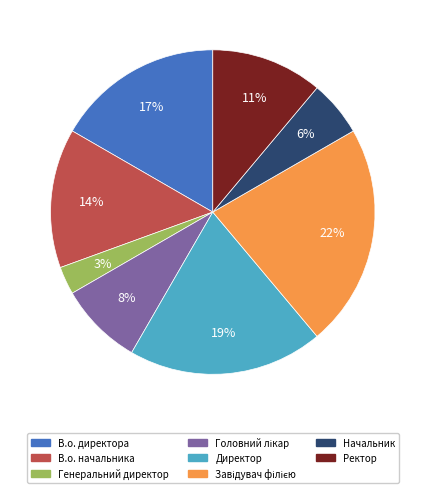

Do Ректор and Генеральний директор together represent more than half of the pie?

No